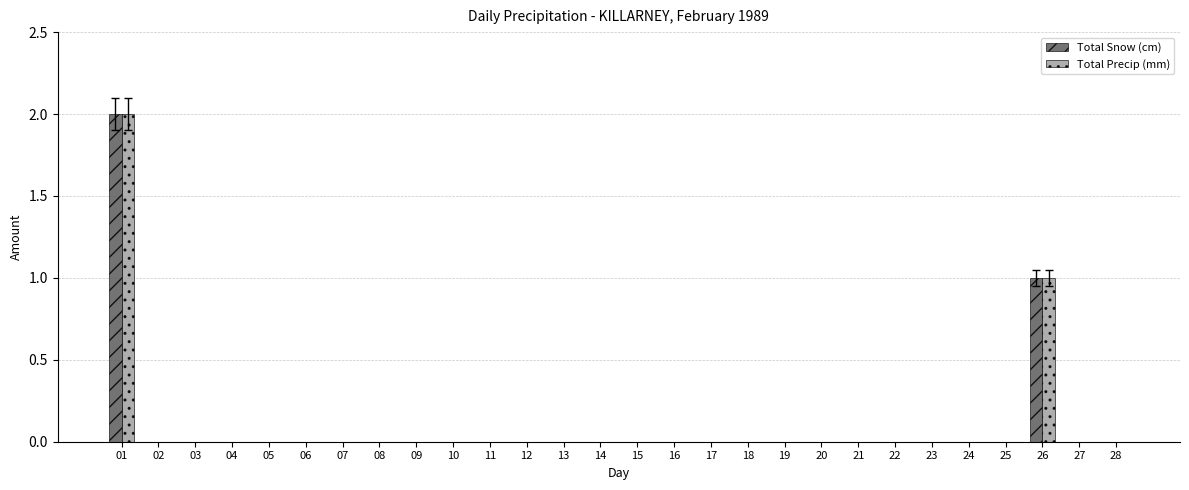

Reading left to right, extract all data points from this chart.

Total Snow (cm): 2	0	0	0	0	0	0	0	0	0	0	0	0	0	0	0	0	0	0	0	0	0	0	0	0	1	0	0
Total Precip (mm): 2	0	0	0	0	0	0	0	0	0	0	0	0	0	0	0	0	0	0	0	0	0	0	0	0	1	0	0